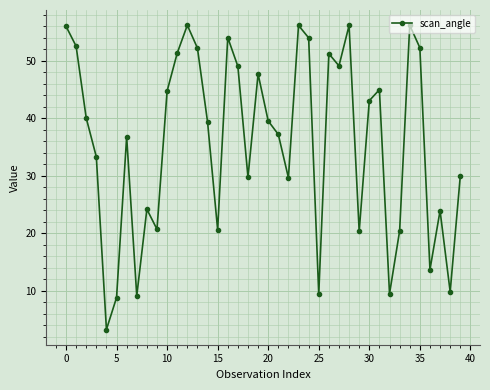

What is the maximum value shown in the chart?

56.1